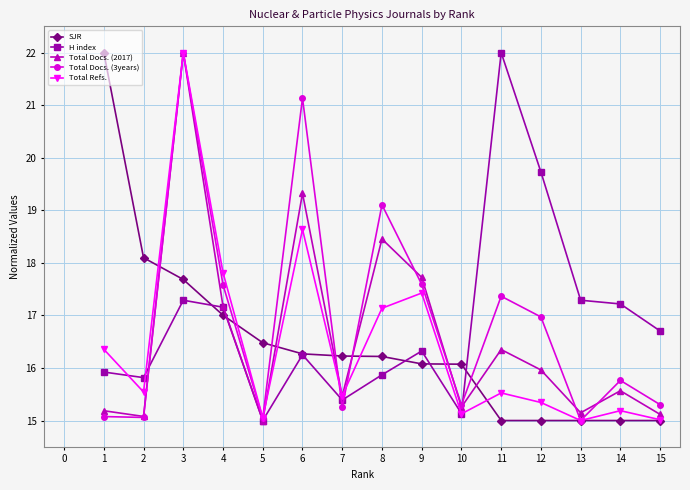

True or false: Total Refs. has more than 1 points higher than both neighbors.

True